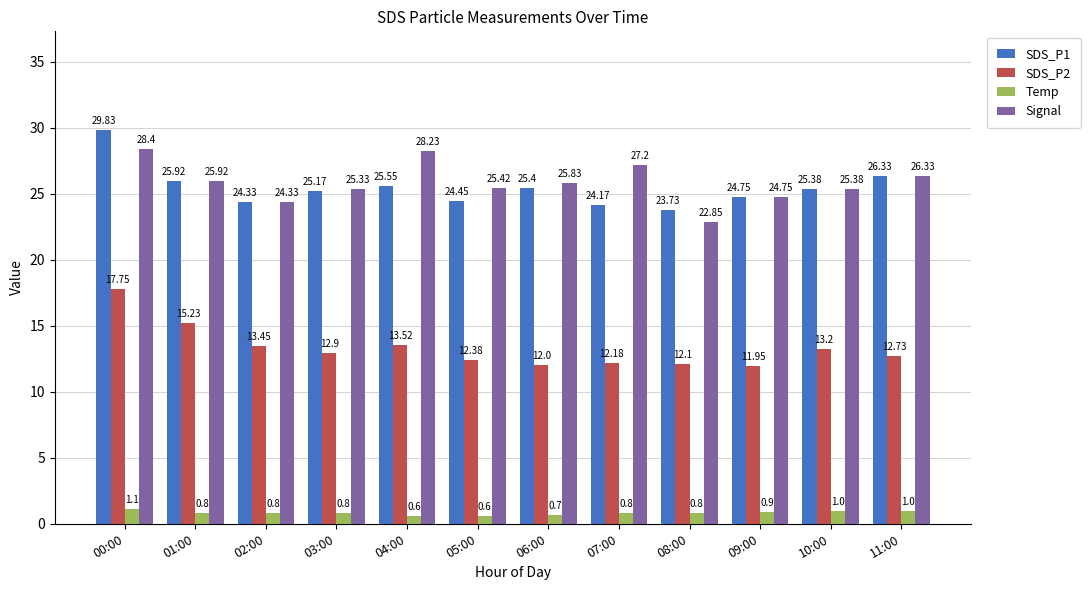

What is the label of the 7th bar from the right?

05:00